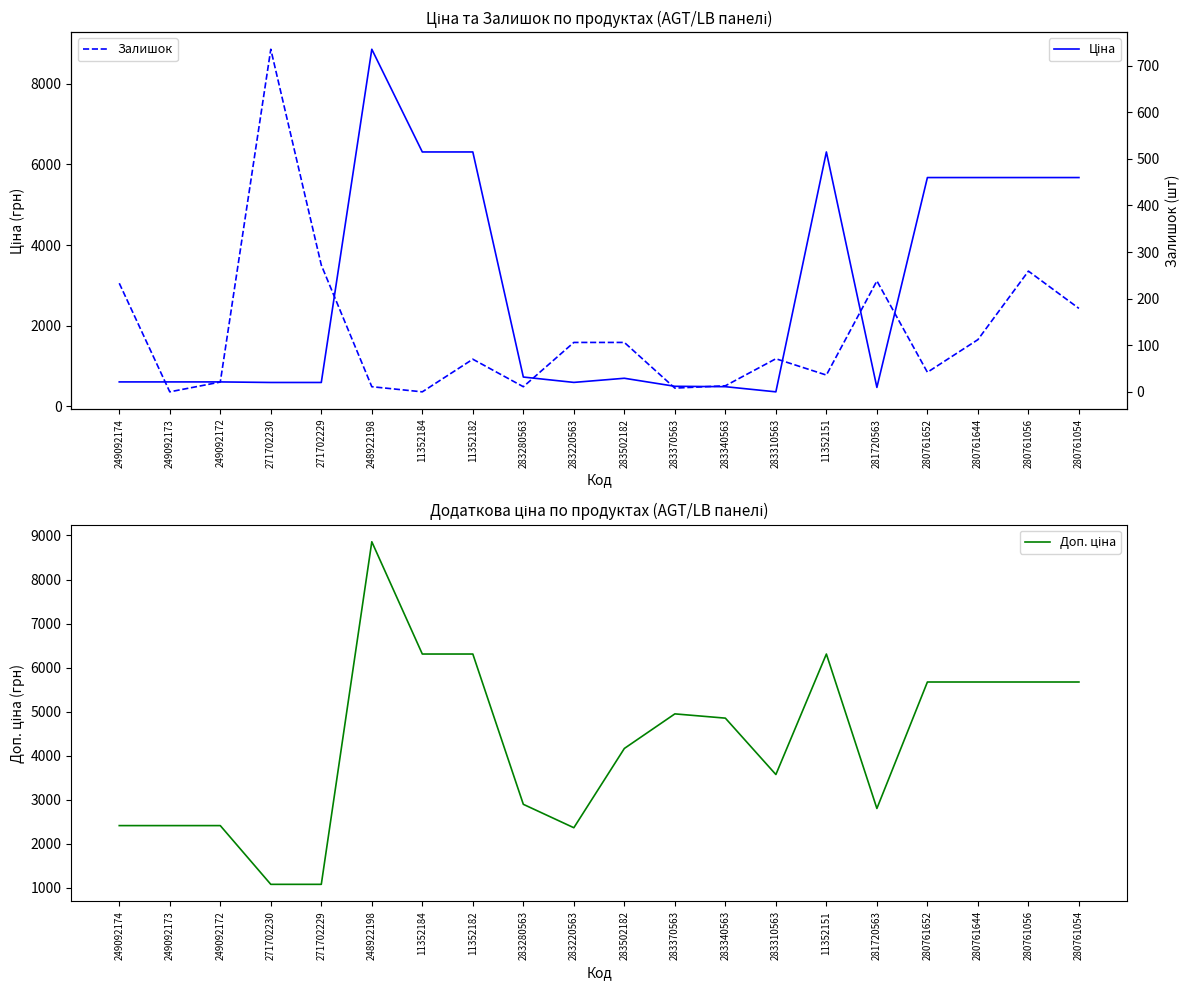

How many data points in Залишок are above 71?

9